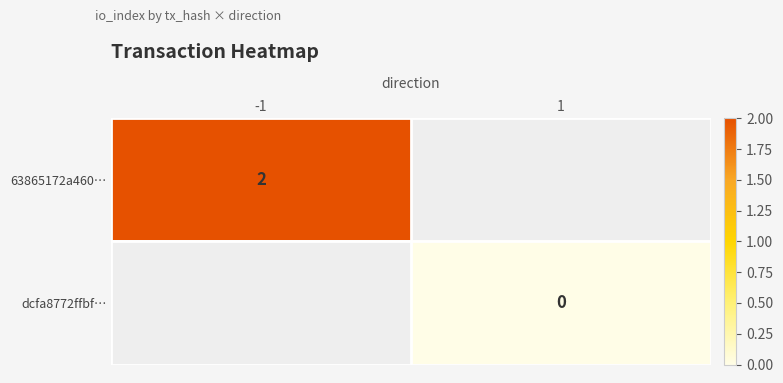

The value of 63865172a460… at -1 is 2. True or false?

True